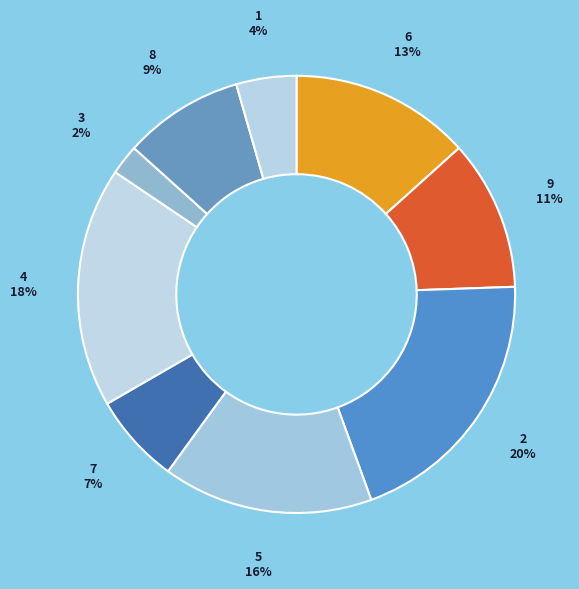

Rank the categories by value from lowest to highest.

3, 1, 7, 8, 9, 6, 5, 4, 2